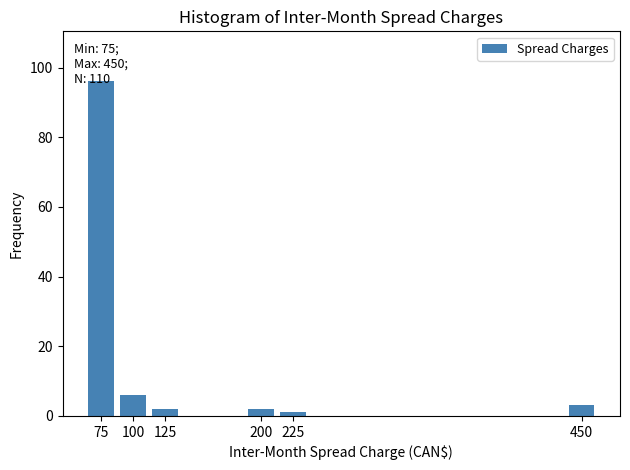

What is the change in value from 100 to 450?

-3